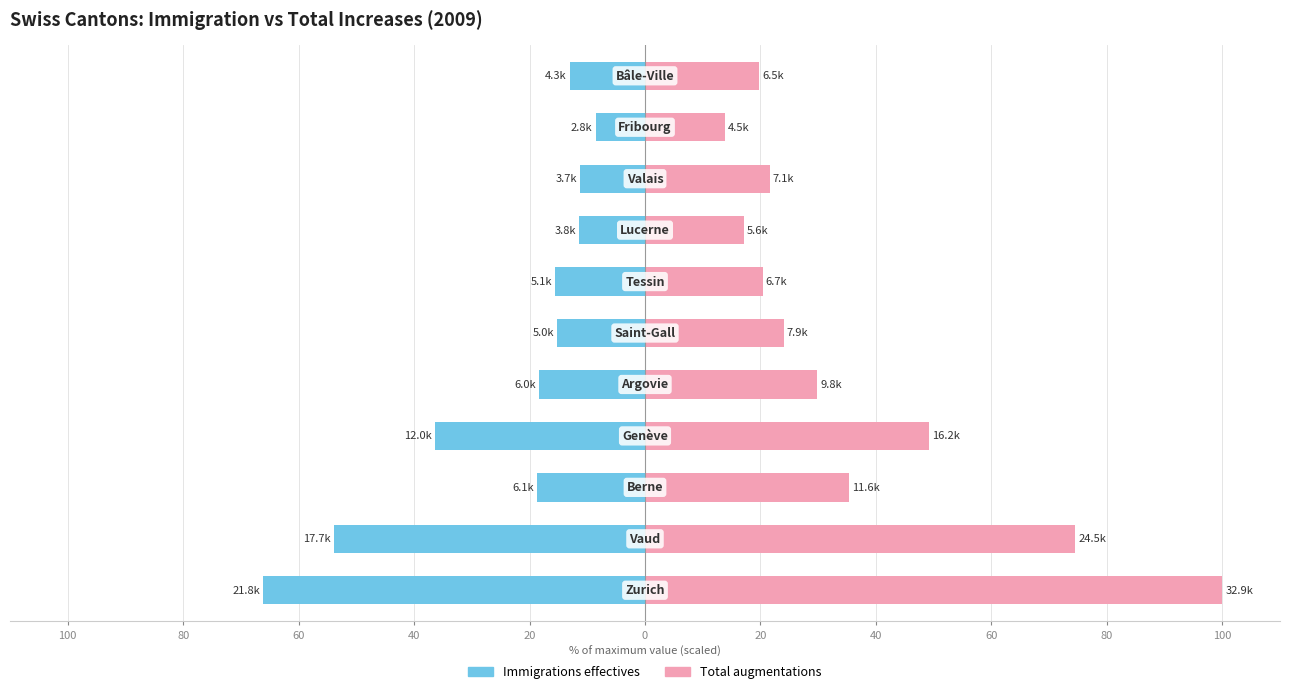

What is the maximum value shown in the chart?

100.0